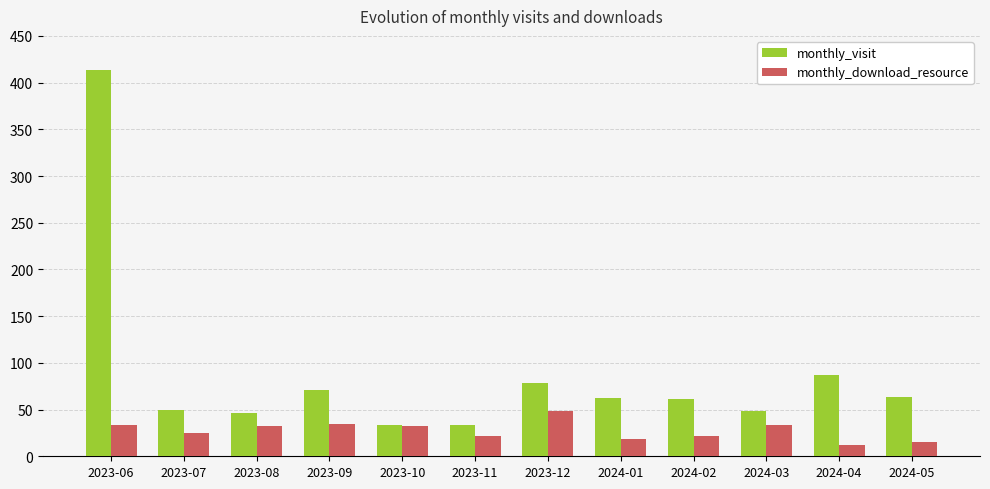

Which series has the widest spread of values?

monthly_visit